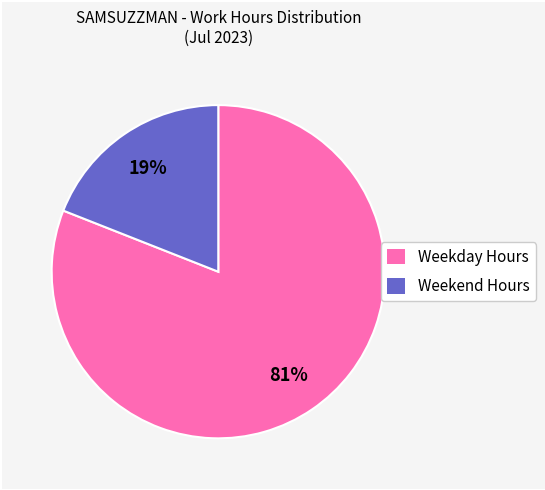

Which slice is the largest?

Weekday Hours